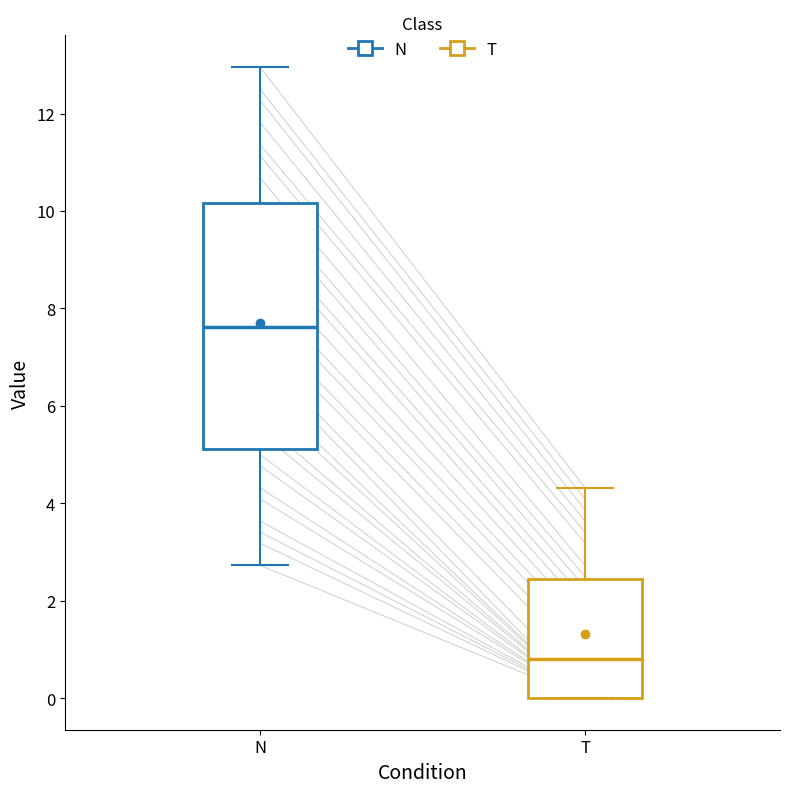

Reading left to right, read every box against the y-axis: the position of its median line, the range the box covers, and the ends of its whiskers. The values are not printed on the chart, so give them approximately, as read against the axis.

N: median 7.6, box 5.2 to 10.2, whiskers 2.8 to 13.0
T: median 0.8, box 0.0 to 2.4, whiskers 0.0 to 4.4